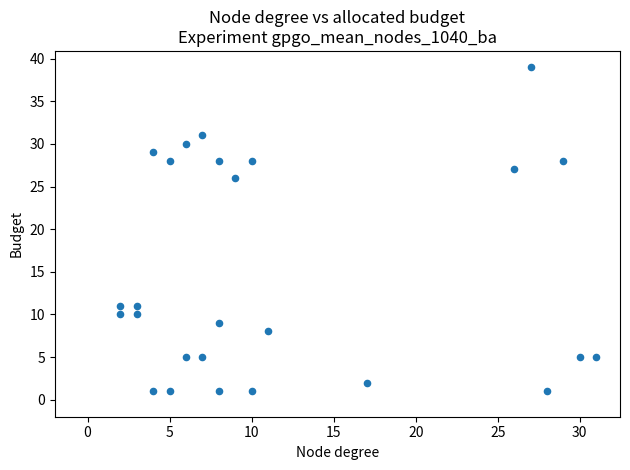

What Y value in the scatter plot is closest to 20?

26